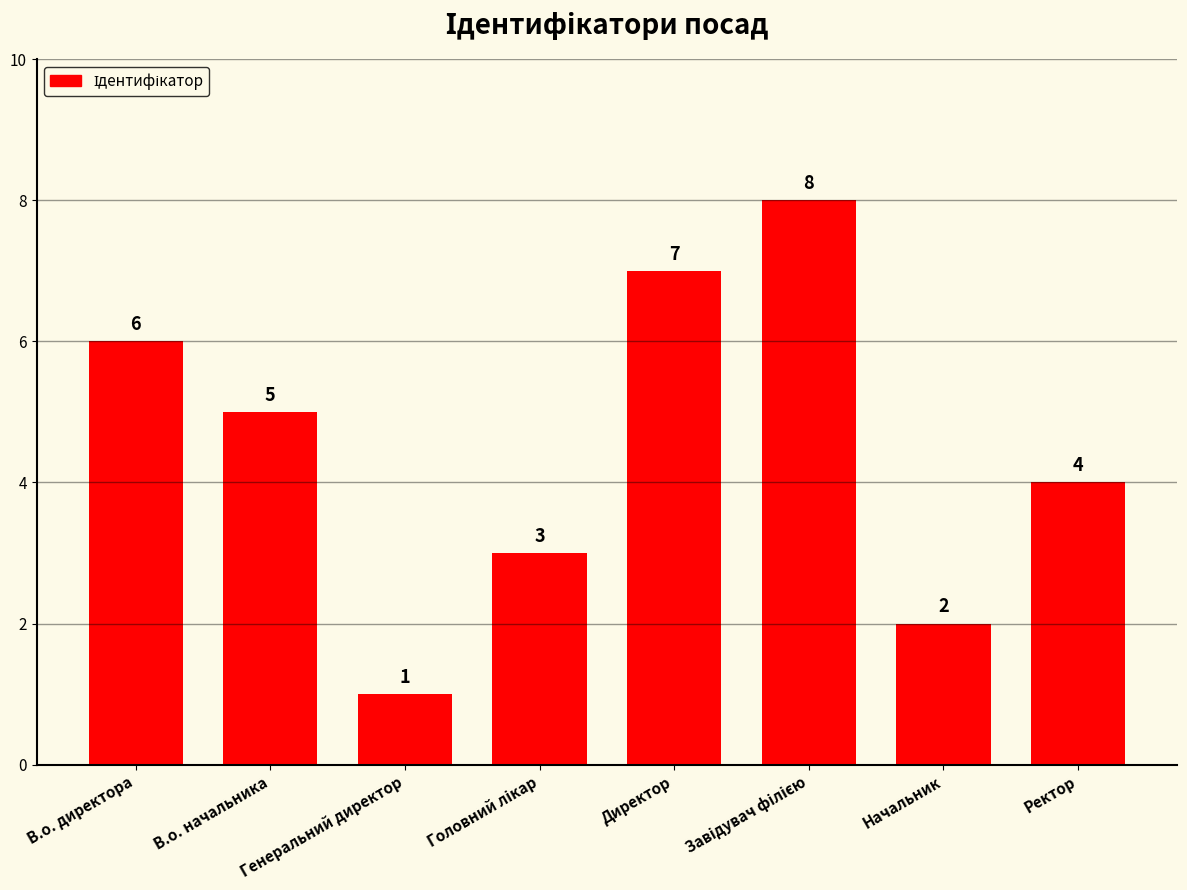

What is the difference between the maximum and minimum values?

7